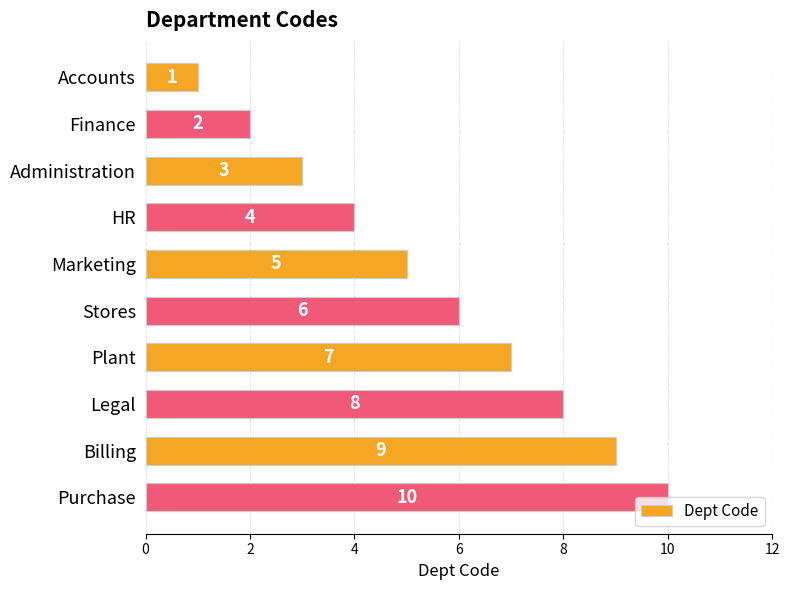

What is the average value?

6